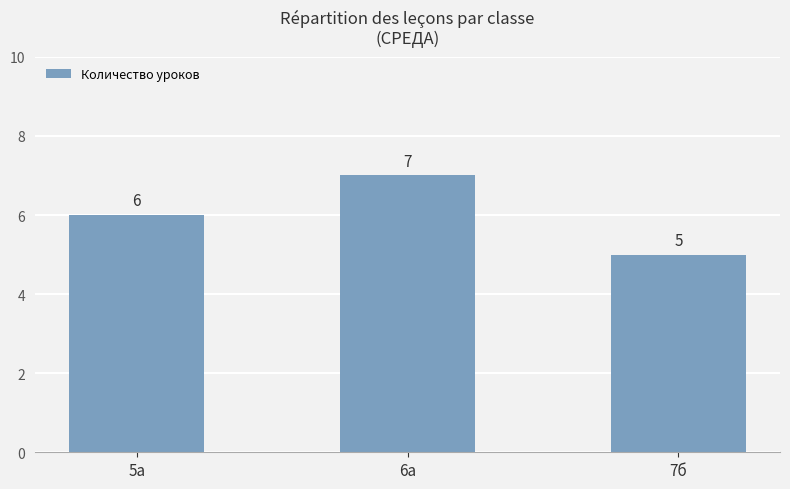

What is the difference between the second highest and minimum values?

1